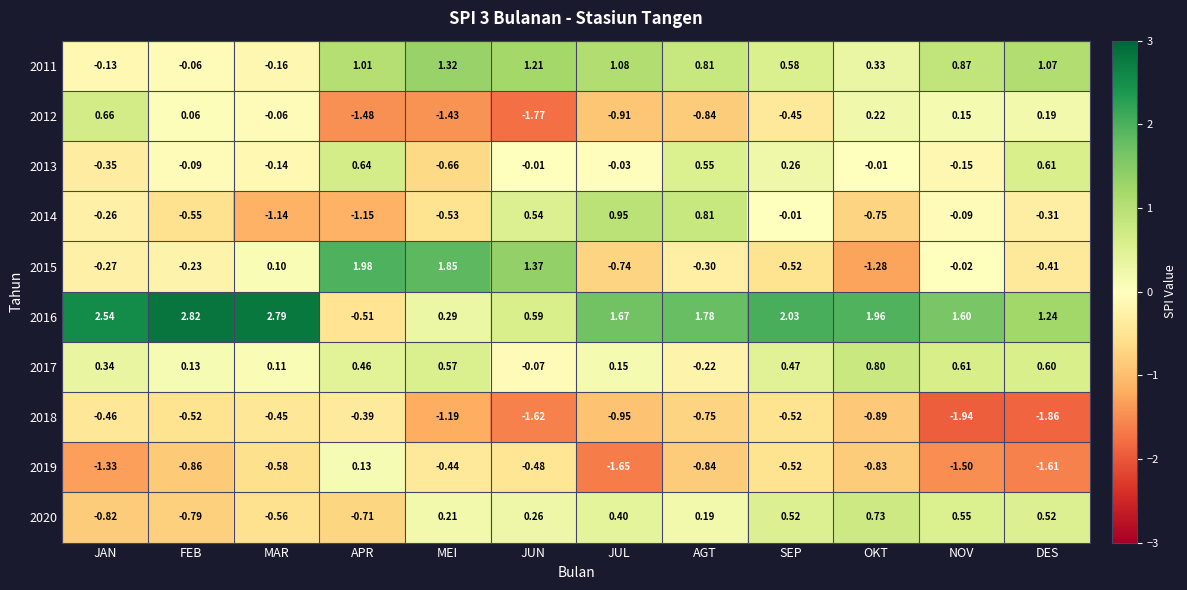

Is the value of 2018 at JAN greater than the value of 2012 at AGT?

Yes